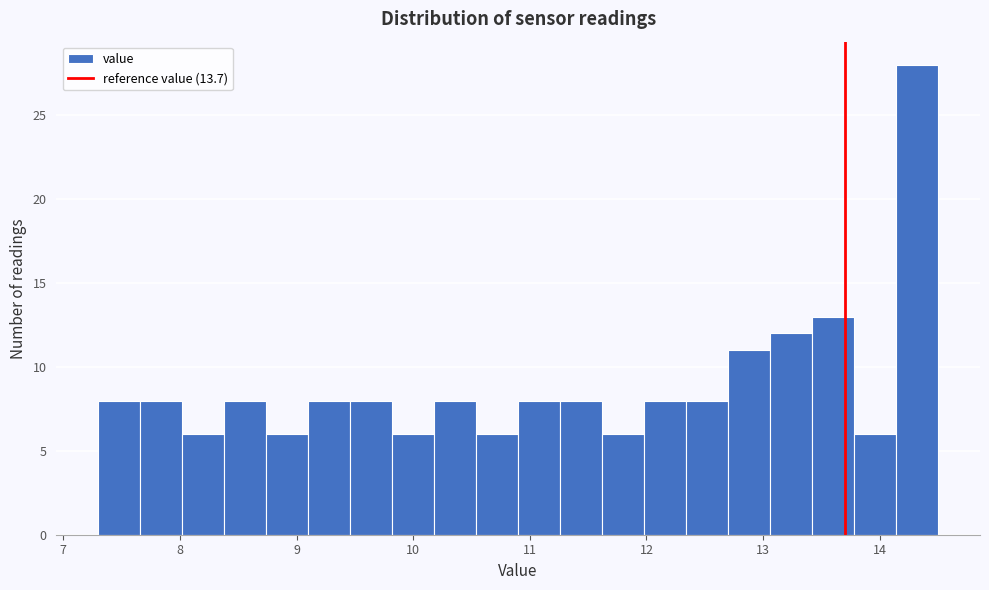

Read against the x-axis, roughly where is the centre of the tallest bar?

14.3